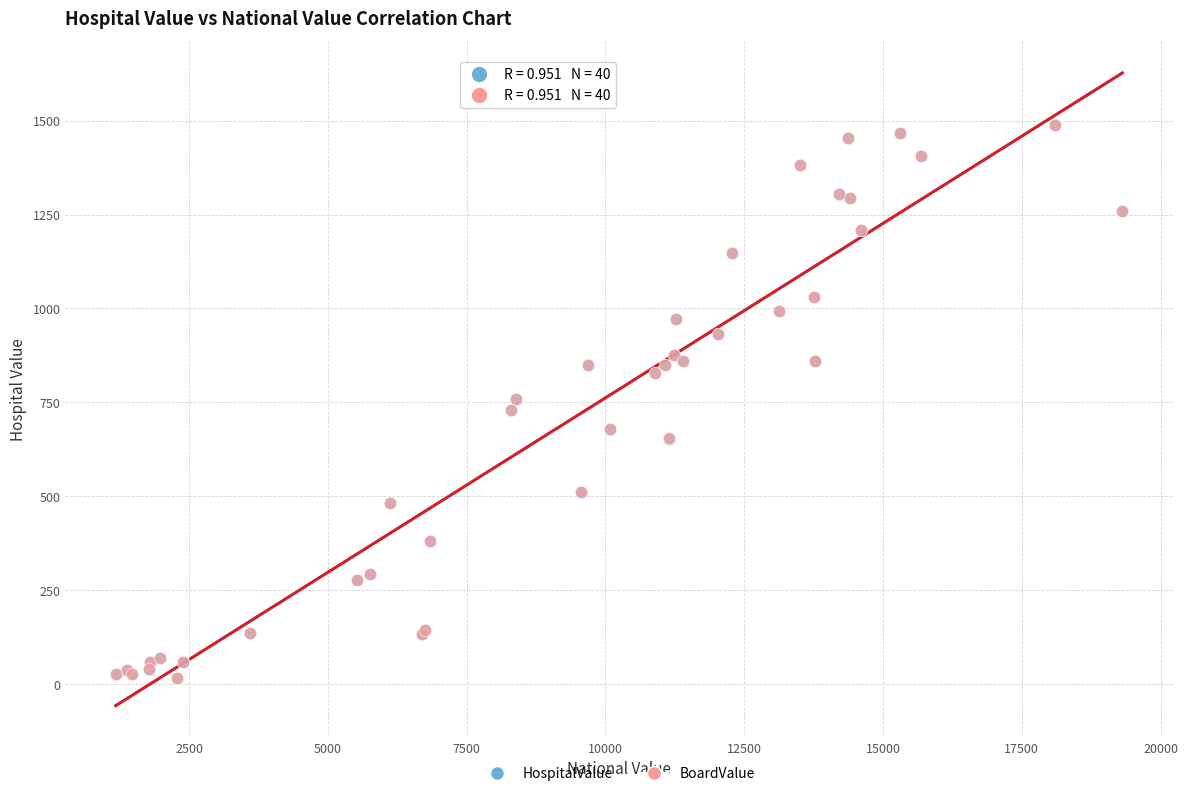

What are all the series names shown in the legend?

HospitalValue, BoardValue